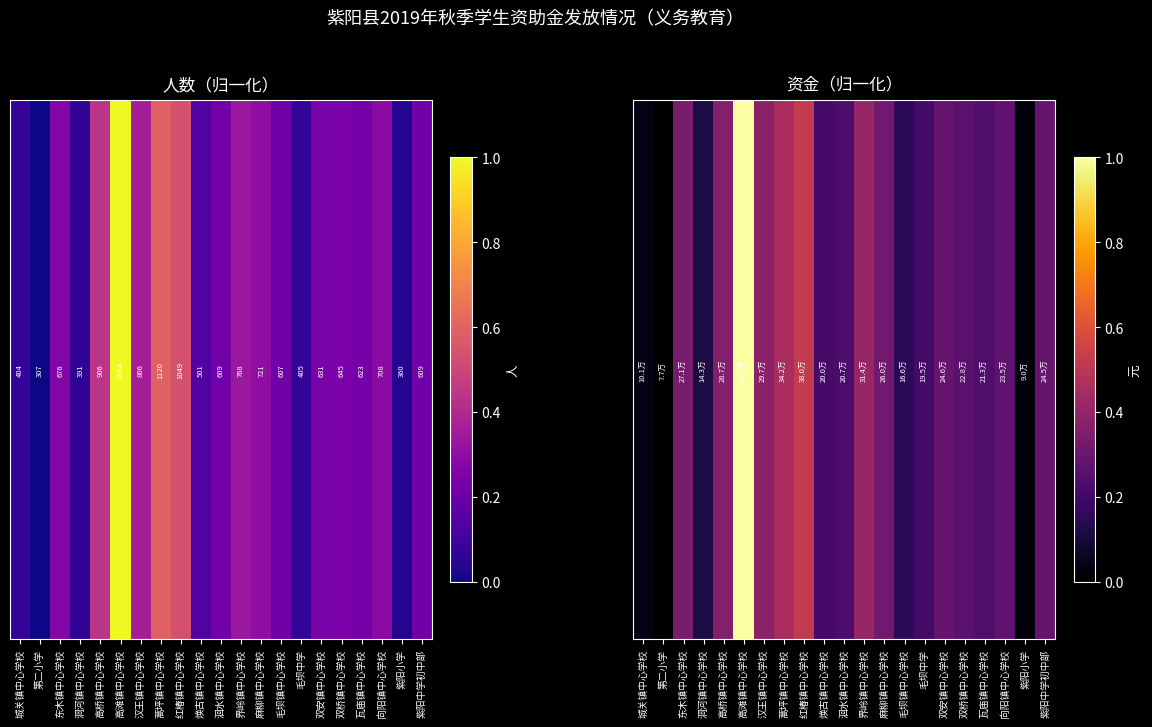

Rank the categories by value from highest to lowest.

高滩镇中心学校, 红椿镇中心学校, 蒿坪镇中心学校, 界岭镇中心学校, 汉王镇中心学校, 高桥镇中心学校, 东木镇中心学校, 麻柳镇中心学校, 双安镇中心学校, 紫阳中学初中部, 向阳镇中心学校, 双桥镇中心学校, 瓦庙镇中心学校, 洄水镇中心学校, 焕古镇中心学校, 毛坝中学, 毛坝镇中心学校, 洞河镇中心学校, 城关镇中心学校, 紫阳小学, 第二小学